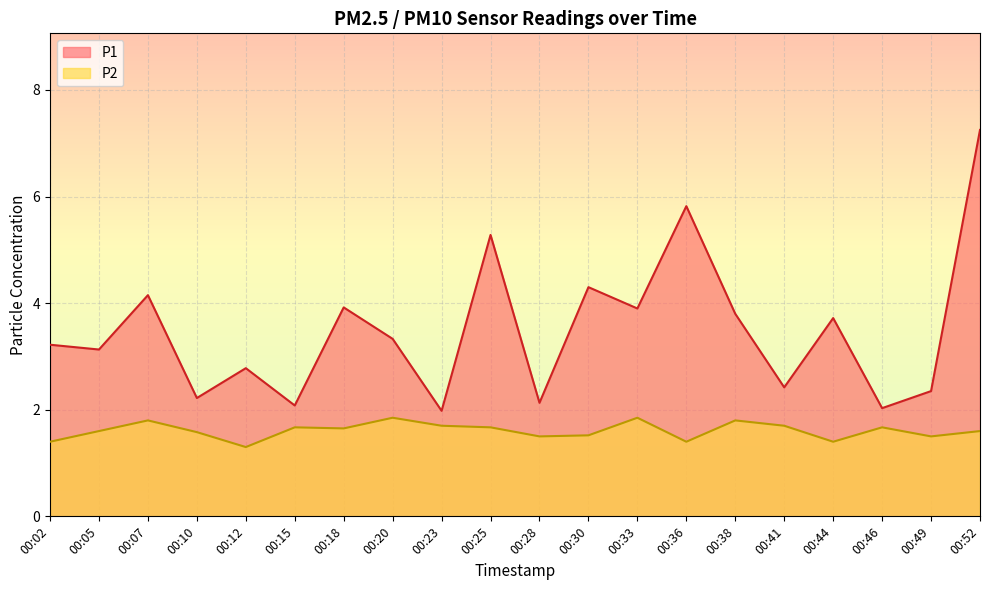

At which label is P2 closest to 1?

00:12